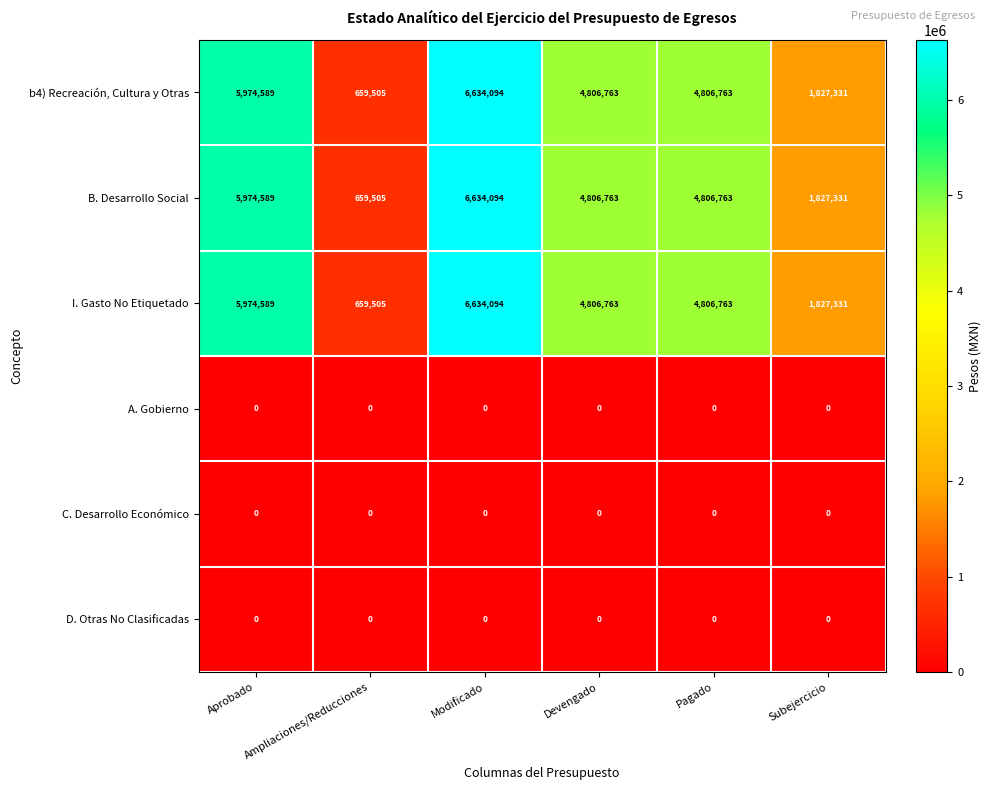

What is the maximum value shown in the chart?

6634094